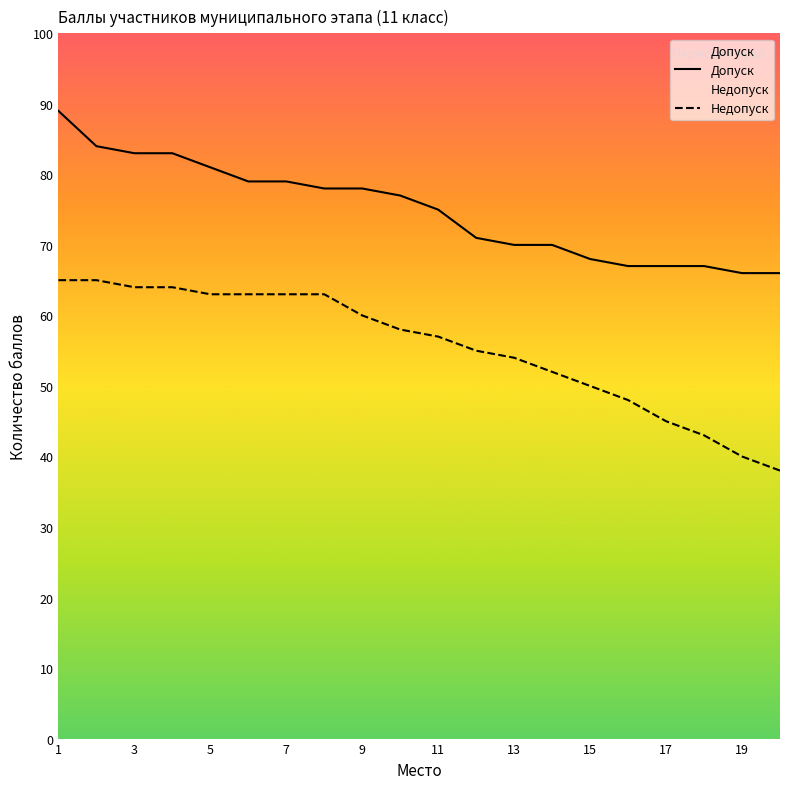

What is the smallest value displayed?

38